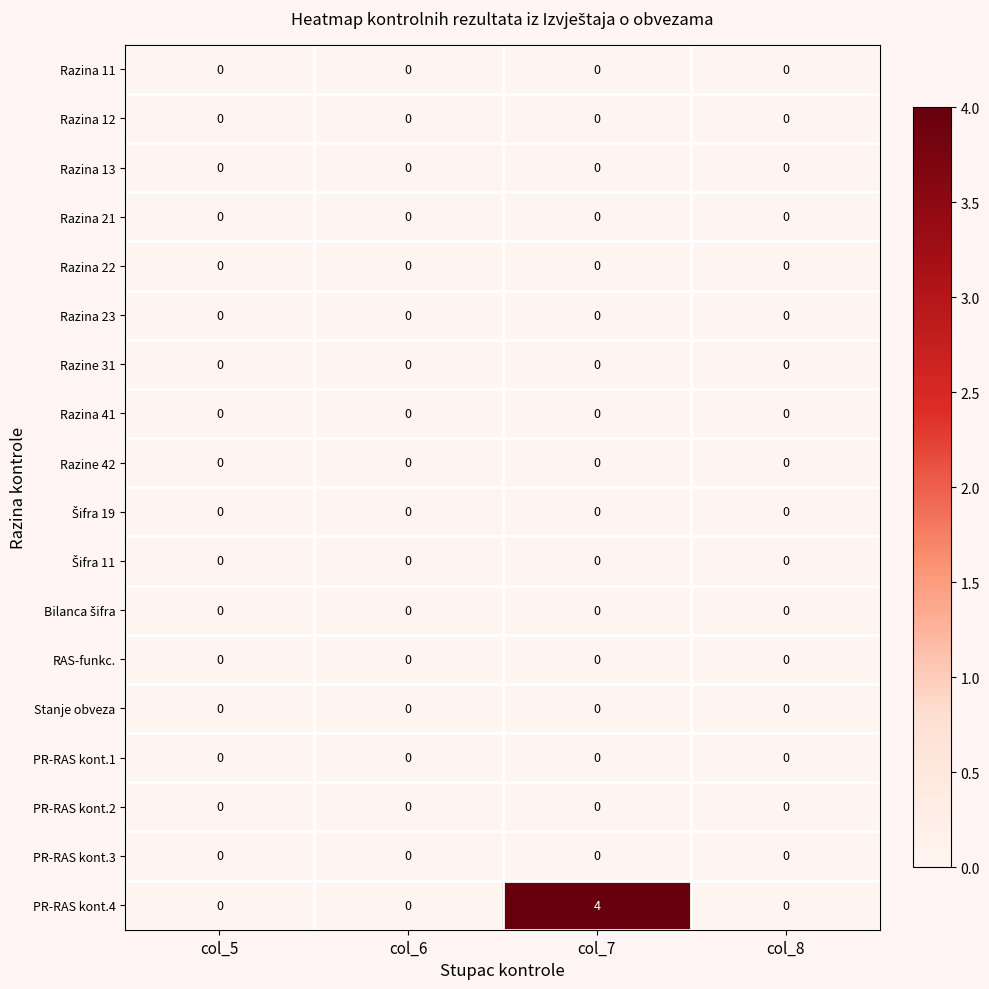

The value of PR-RAS kont.1 at col_8 is 0. True or false?

True